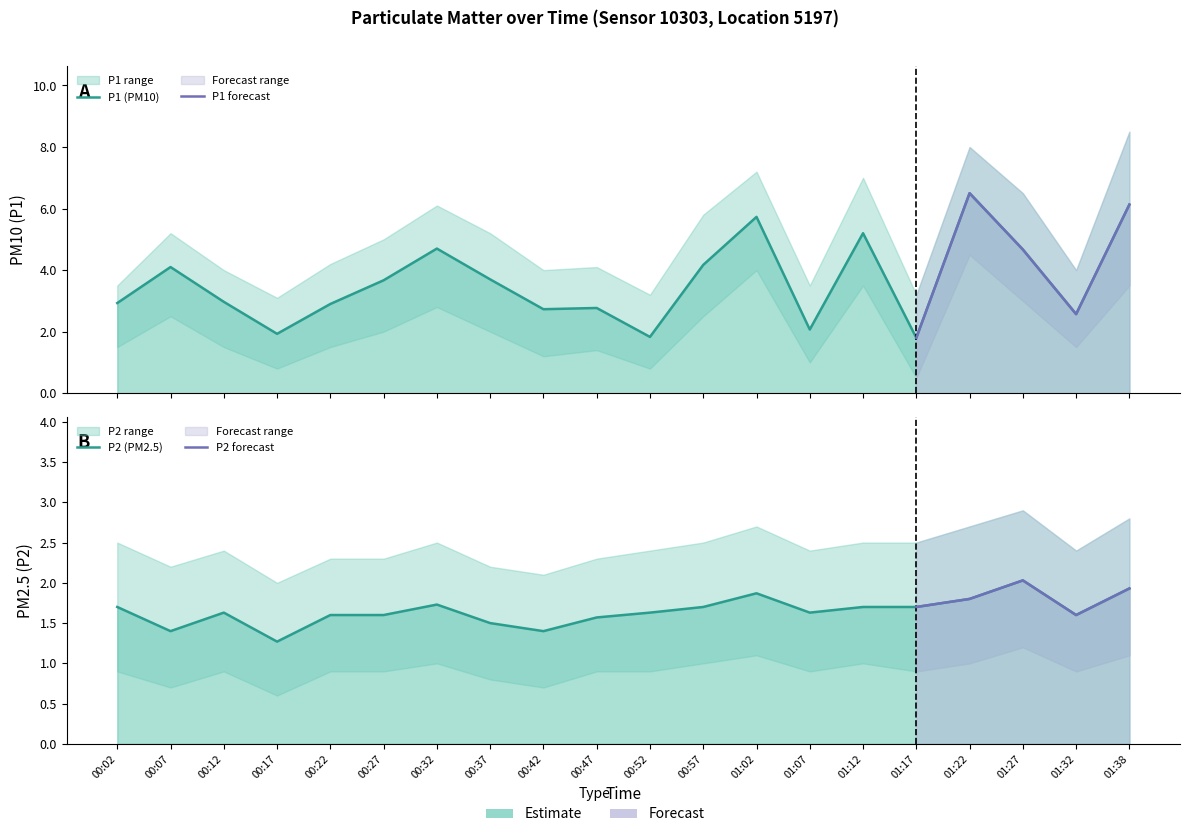

The P2 series shows 1.7 at 01:17. True or false?

True